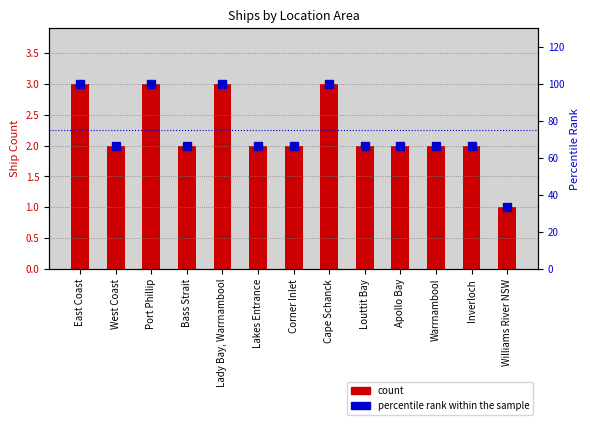

At which category is the sum across all series the highest?

East Coast